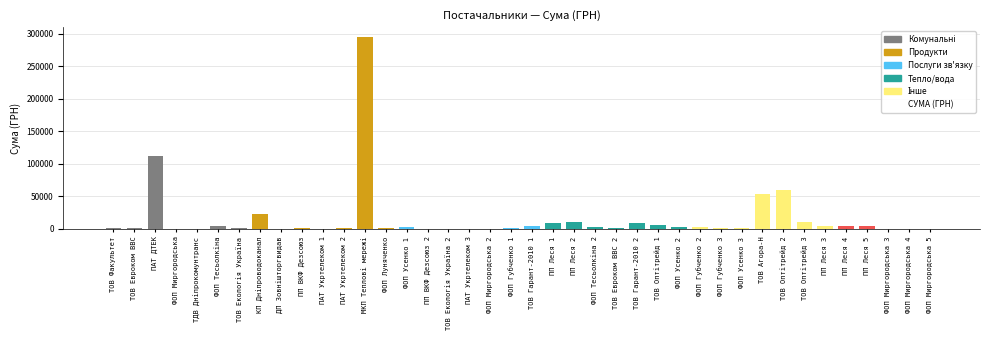

Which label corresponds to the largest value in the chart?

МКП Теплові мережі